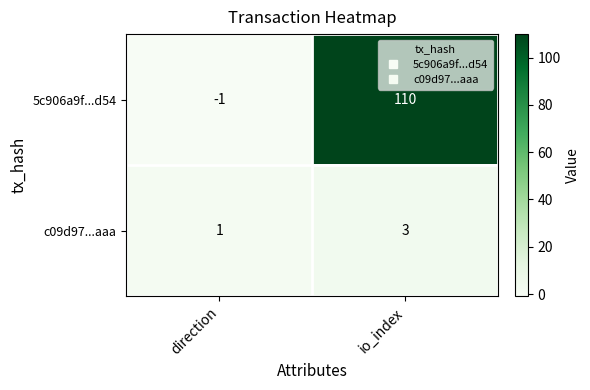

Which category has the lowest value across all series?

direction